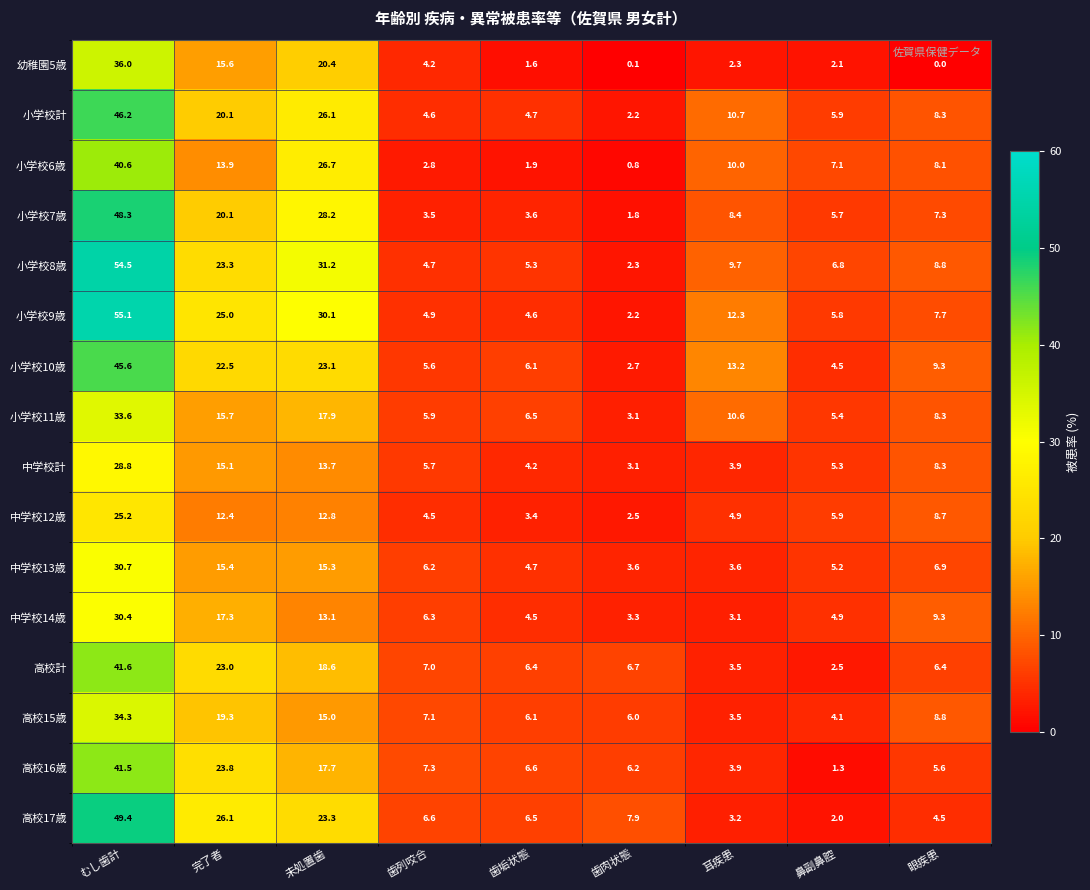

What is the sum of the 高校15歳 values at 眼疾患 and 歯列咬合?

15.9